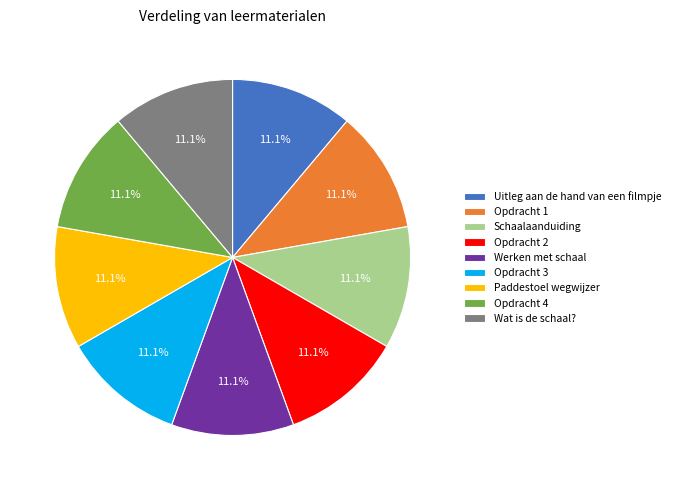

What is the ratio of the value at Paddestoel wegwijzer to the value at Opdracht 4?

1.0